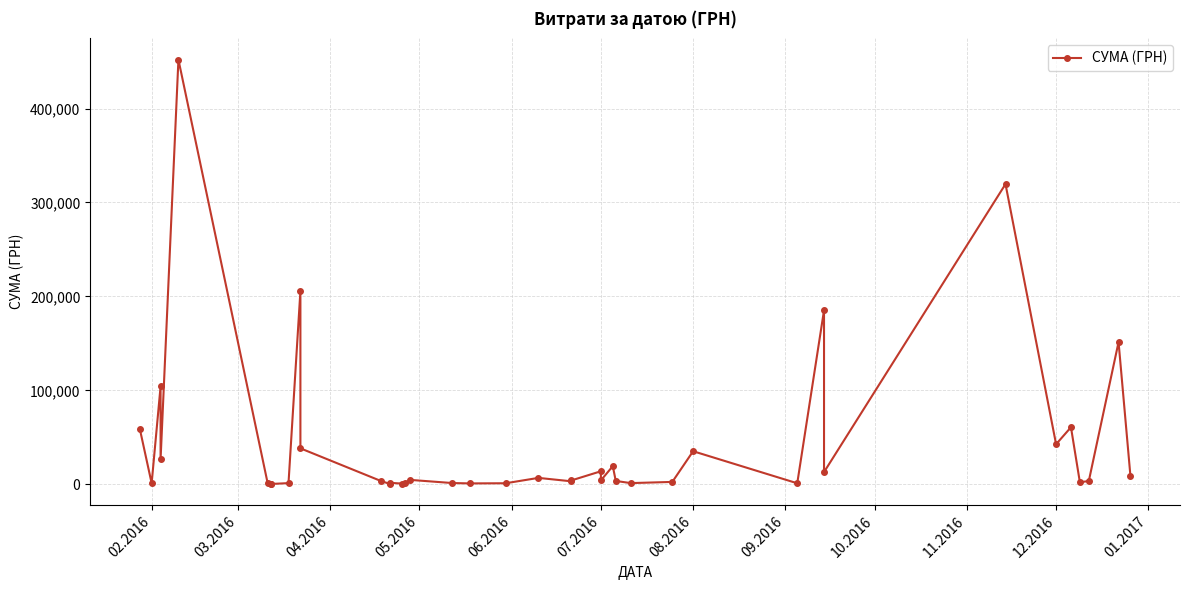

Is this an area chart (filled region under the line)?

No